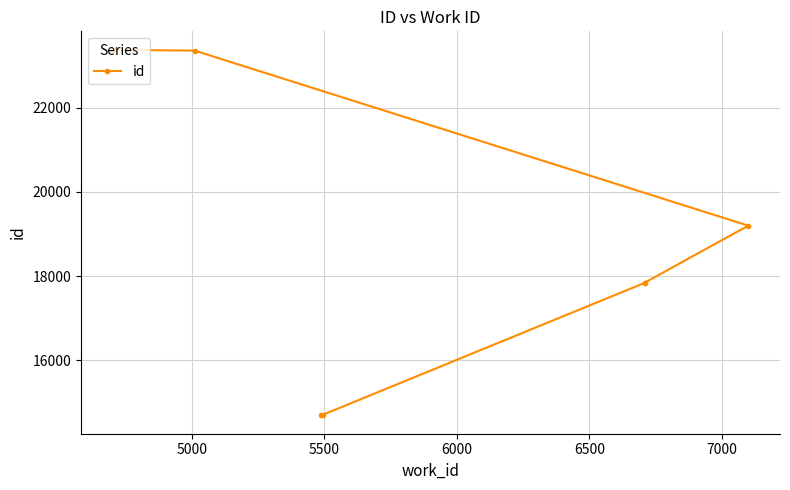

What is the minimum value shown in the chart?

14694